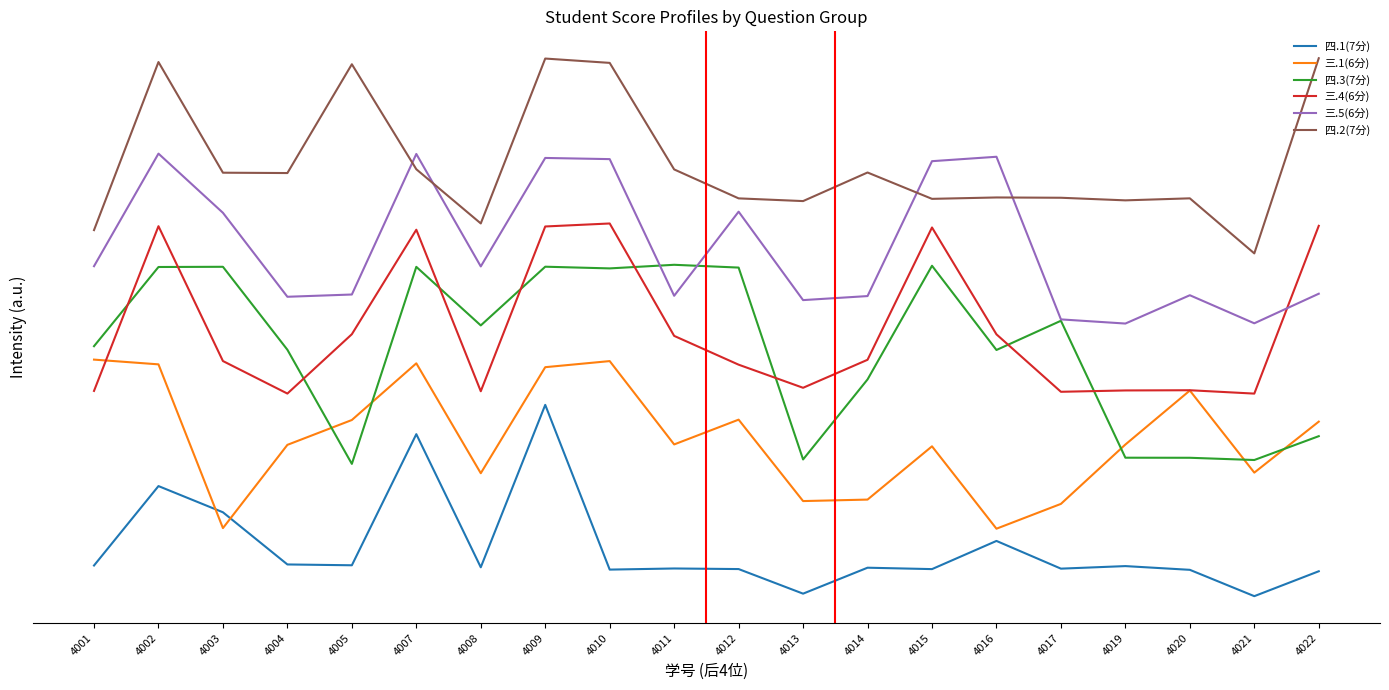

What is the sum of all 三.5(6分) values?

254.8